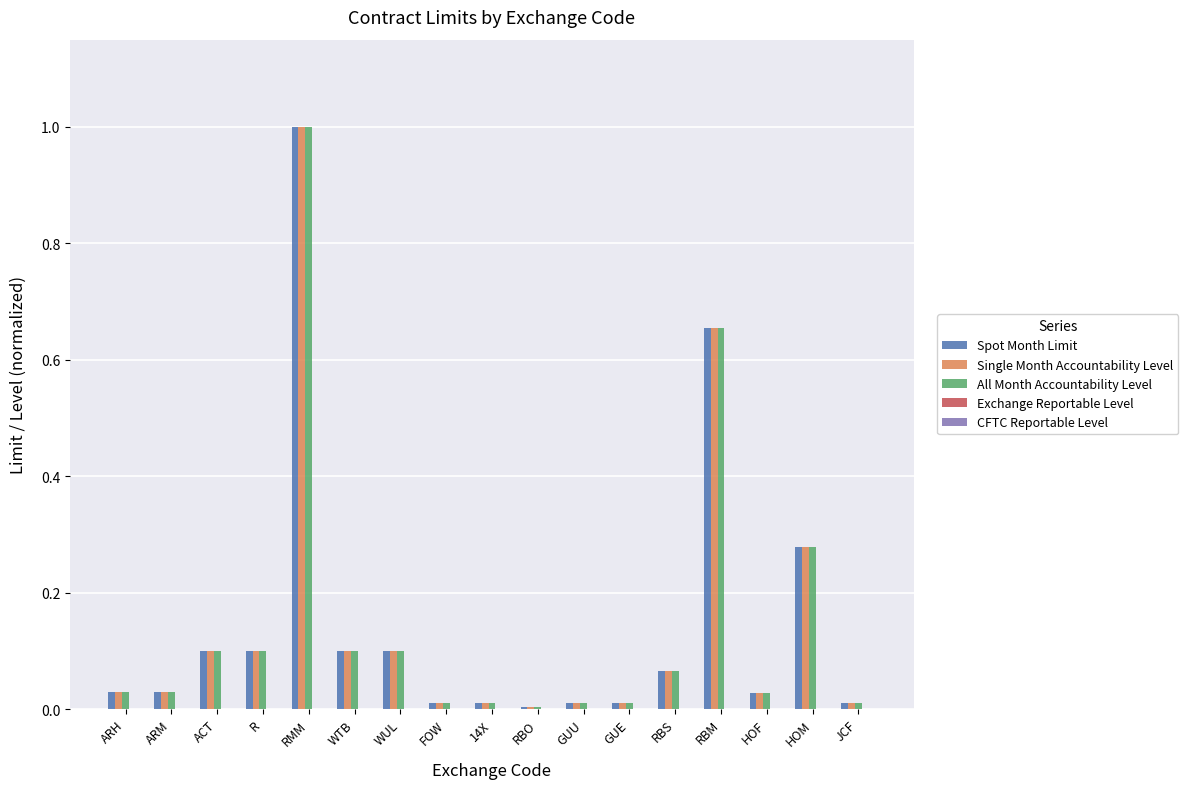

The Spot Month Limit series shows 0.9 at RBM. True or false?

False